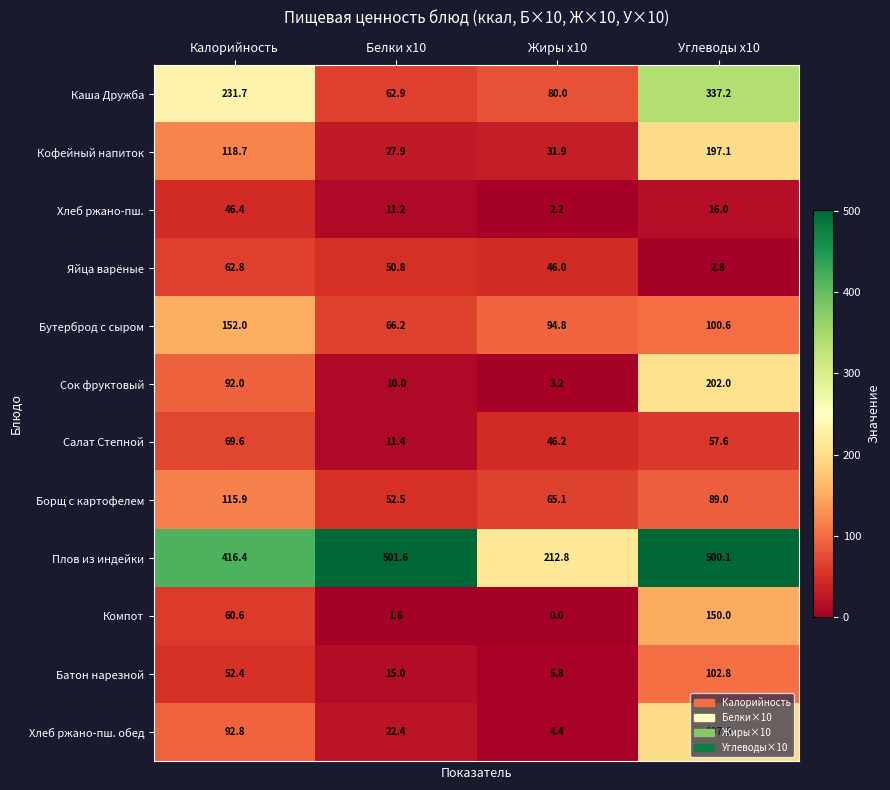

Rank the categories by Сок фруктовый value from highest to lowest.

Углеводы x10, Калорийность, Белки x10, Жиры x10